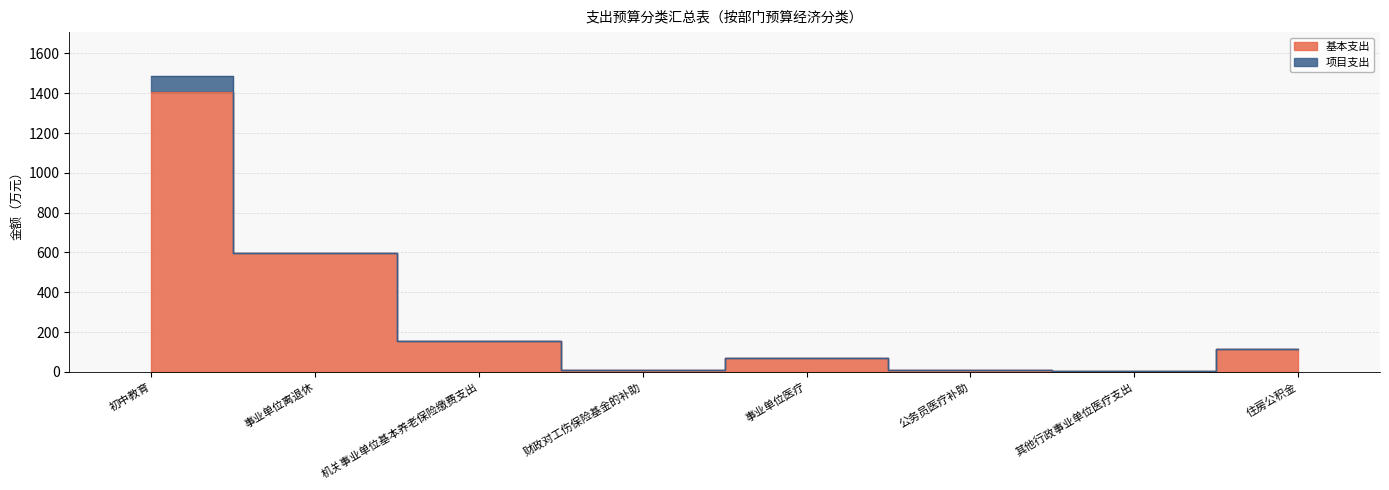

Approximately how many times larger is the value at 事业单位医疗 compared to 公务员医疗补助?

7.0